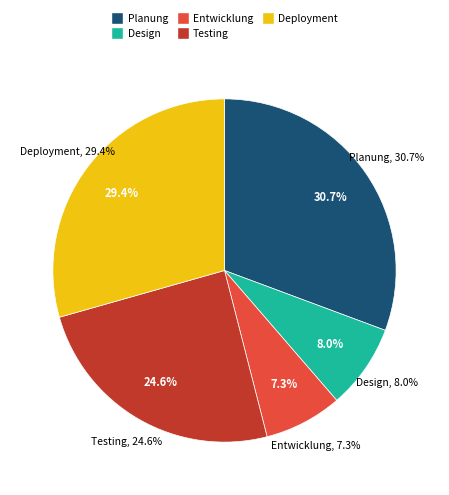

The Entwicklung slice represents 7% of the pie. True or false?

True